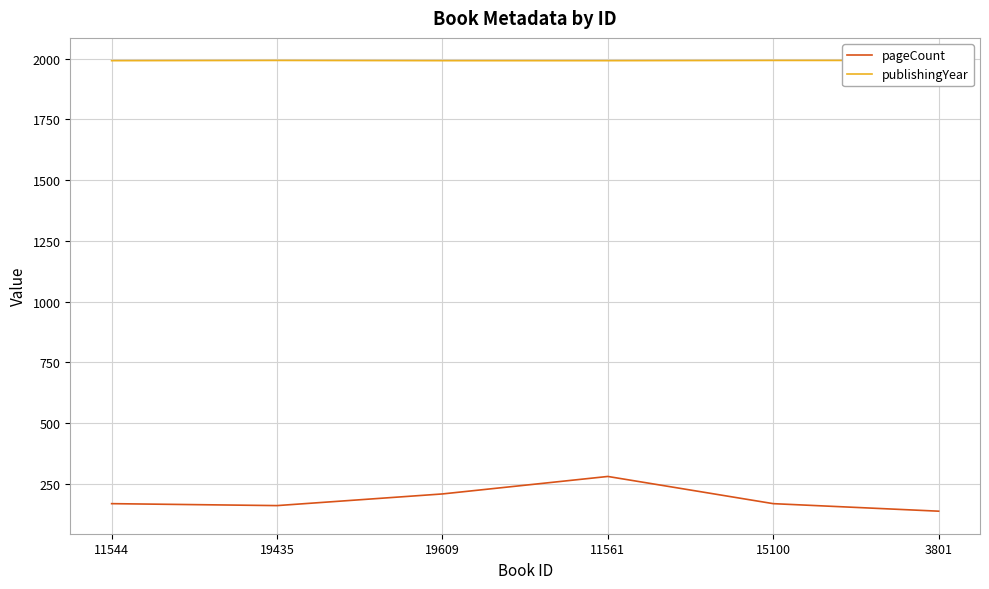

What is the total value across all series at 11561?

2272